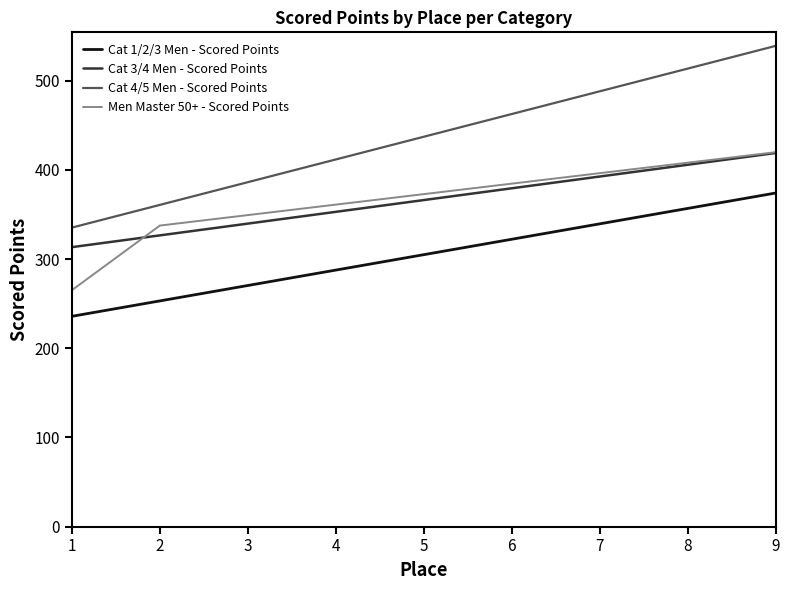

The Cat 4/5 Men - Scored Points series shows 335.3 at 1. True or false?

True